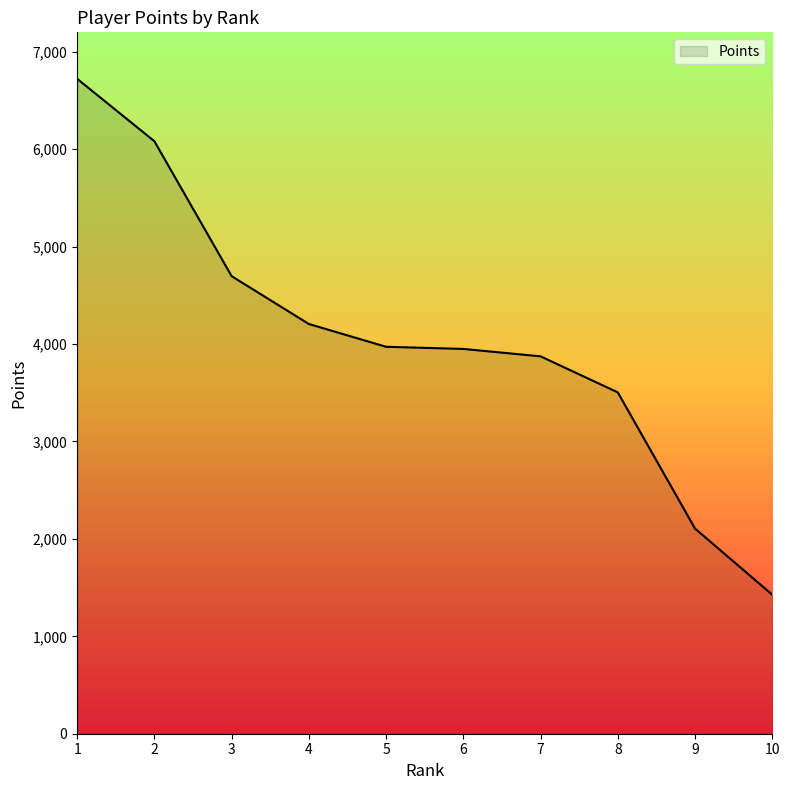

Approximately how many times larger is the value at 10 compared to 9?

0.7